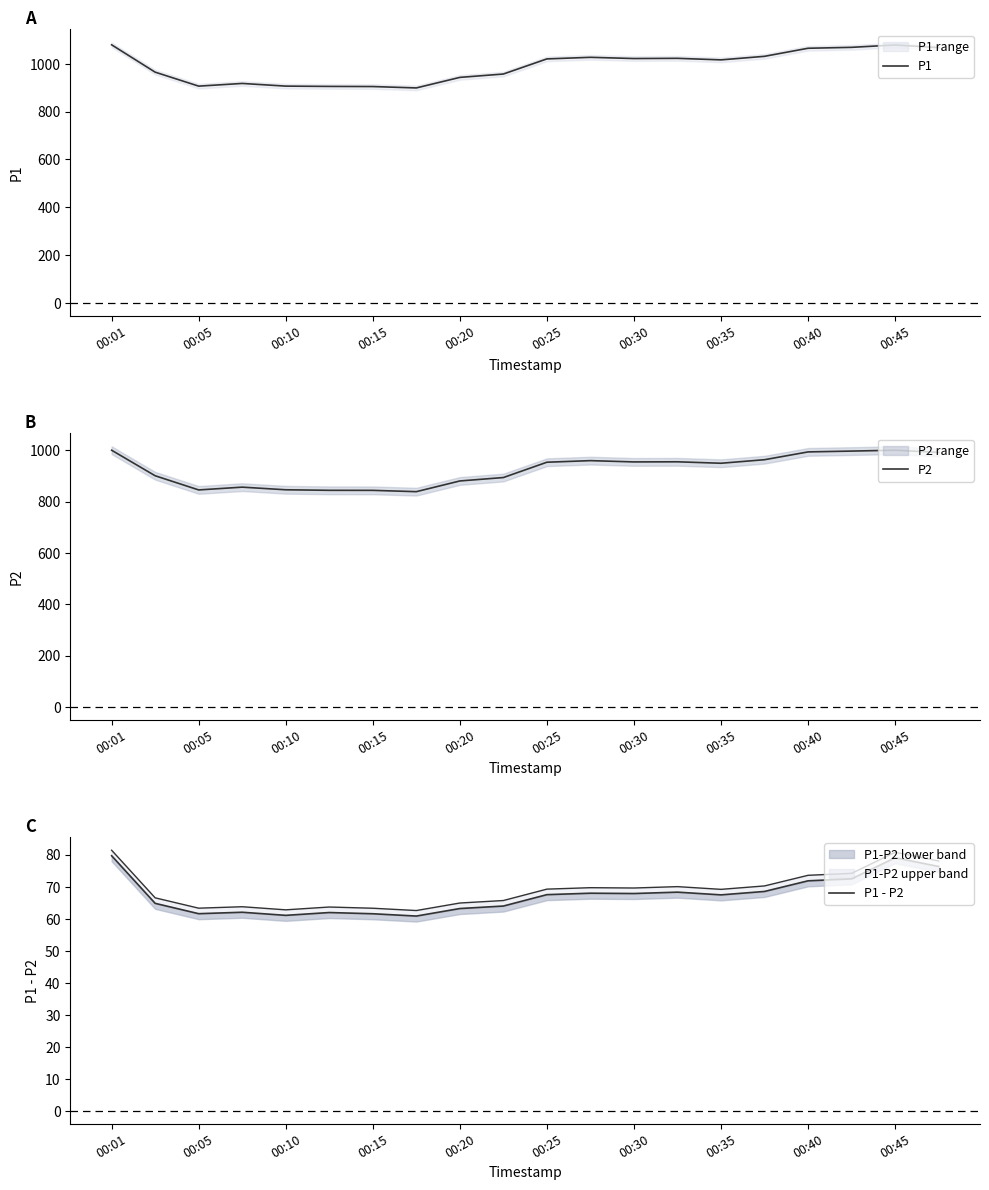

At which category is the sum across all series the highest?

00:01